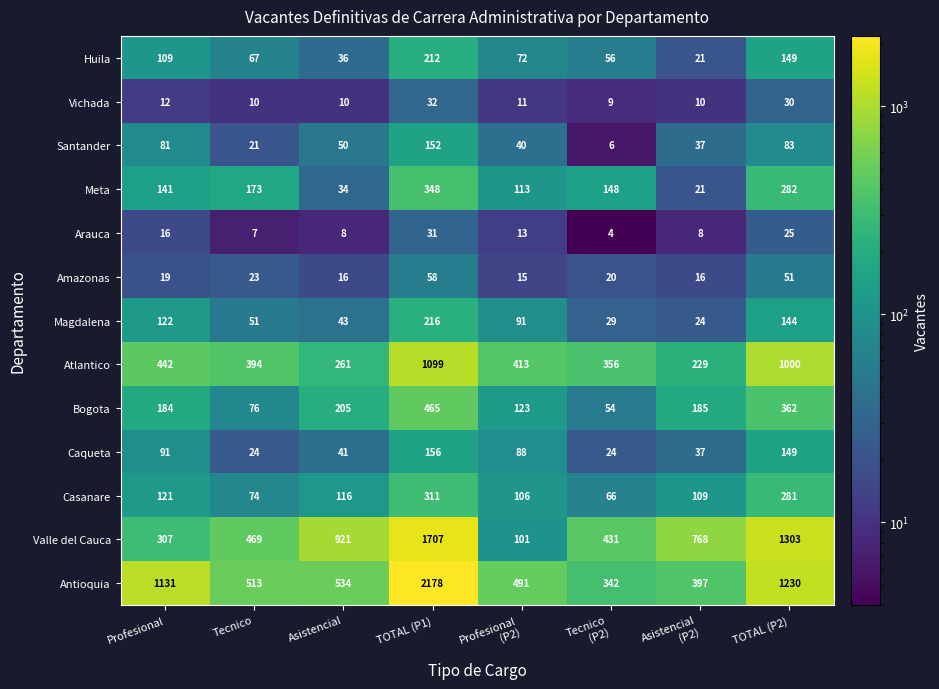

List the series in order of their peak value, lowest first.

Arauca, Vichada, Amazonas, Santander, Caqueta, Huila, Magdalena, Casanare, Meta, Bogota, Atlantico, Valle del Cauca, Antioquia